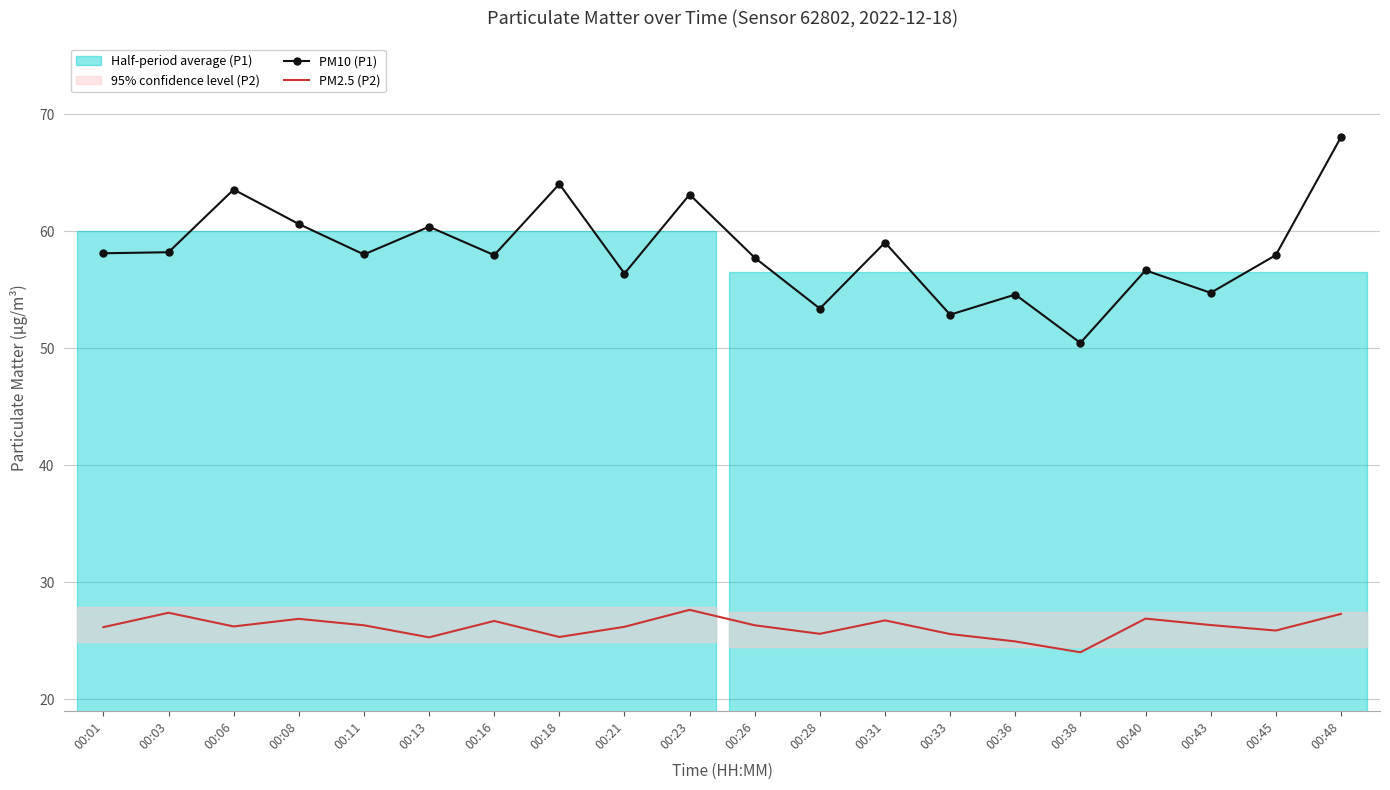

What is the difference between the maximum and minimum values in the PM2.5 (P2) series?

3.6